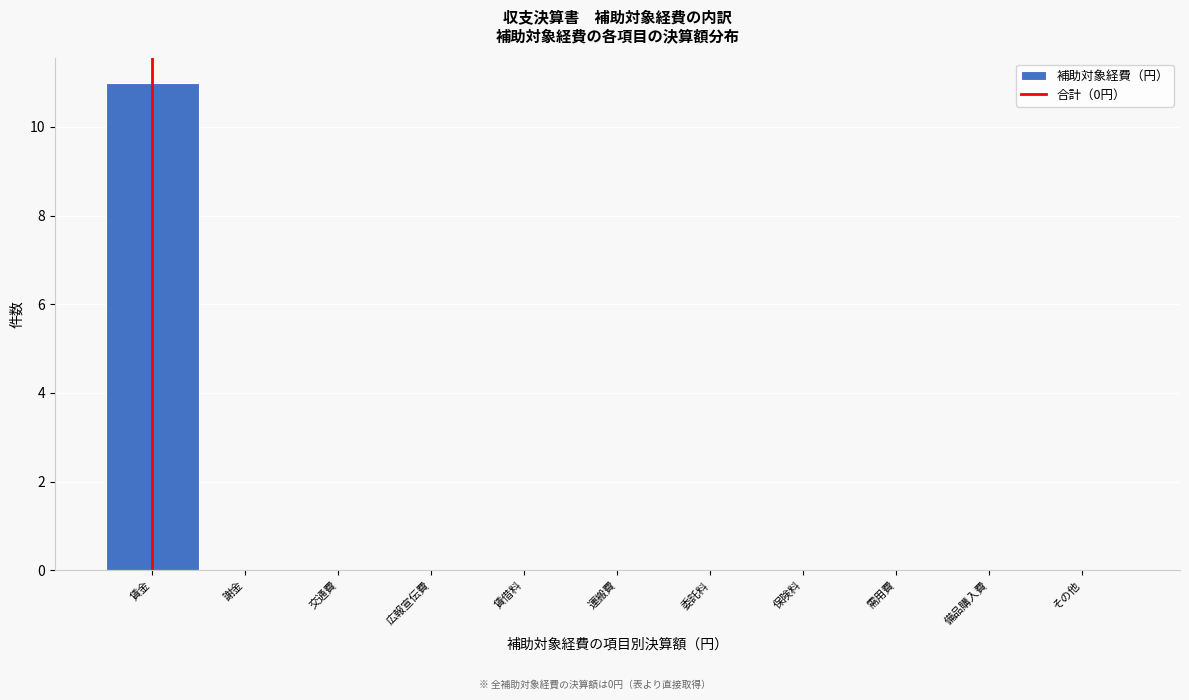

Reading left to right, extract all data points from this chart.

賃金=11	謝金=0	交通費=0	広報宣伝費=0	賃借料=0	運搬費=0	委託料=0	保険料=0	需用費=0	備品購入費=0	その他=0